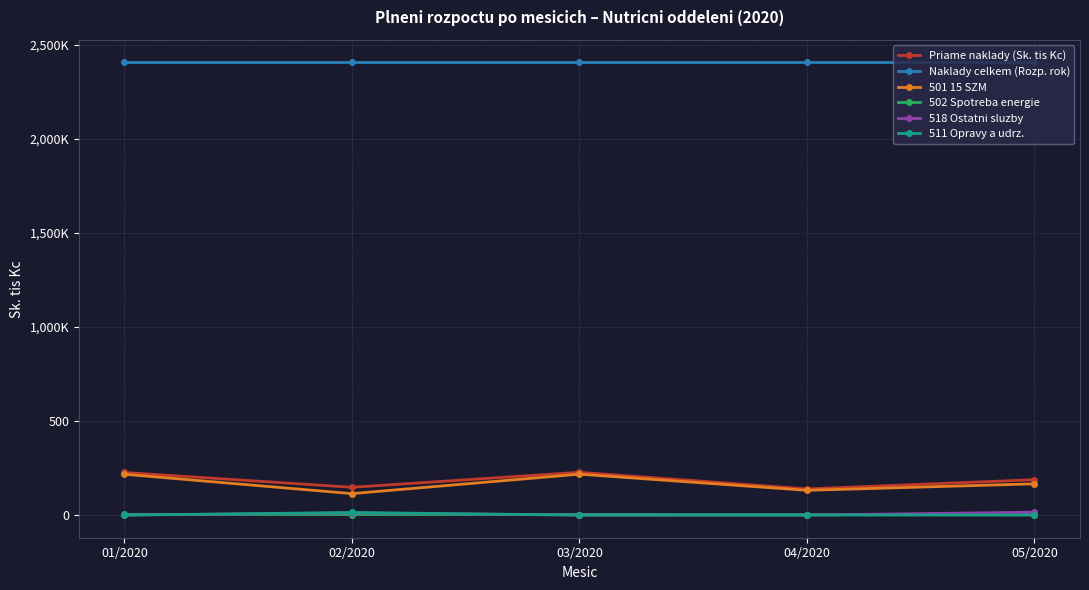

Does the chart have visible grid lines?

Yes